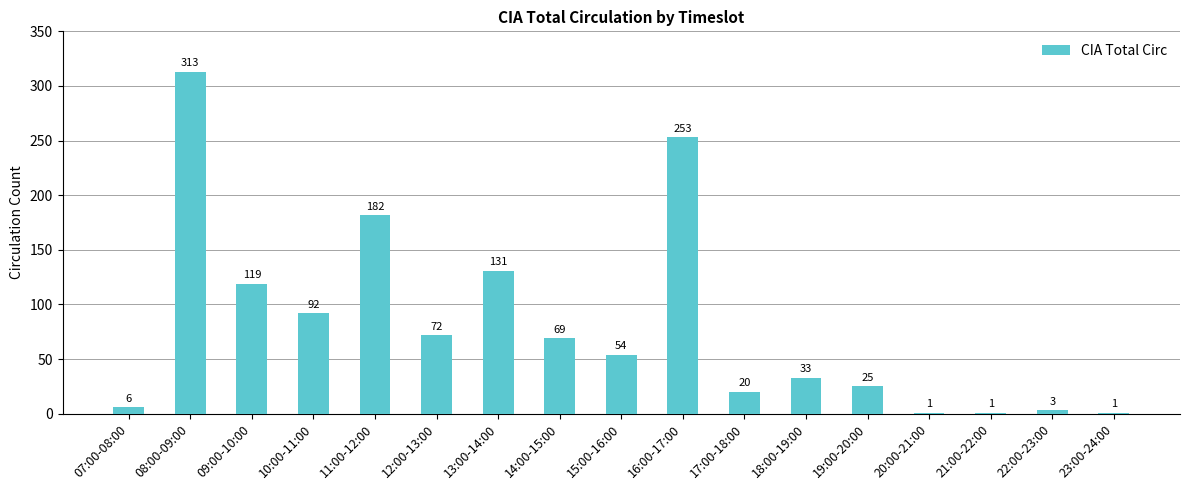

True or false: the data shows 14 at 18:00-19:00.

False